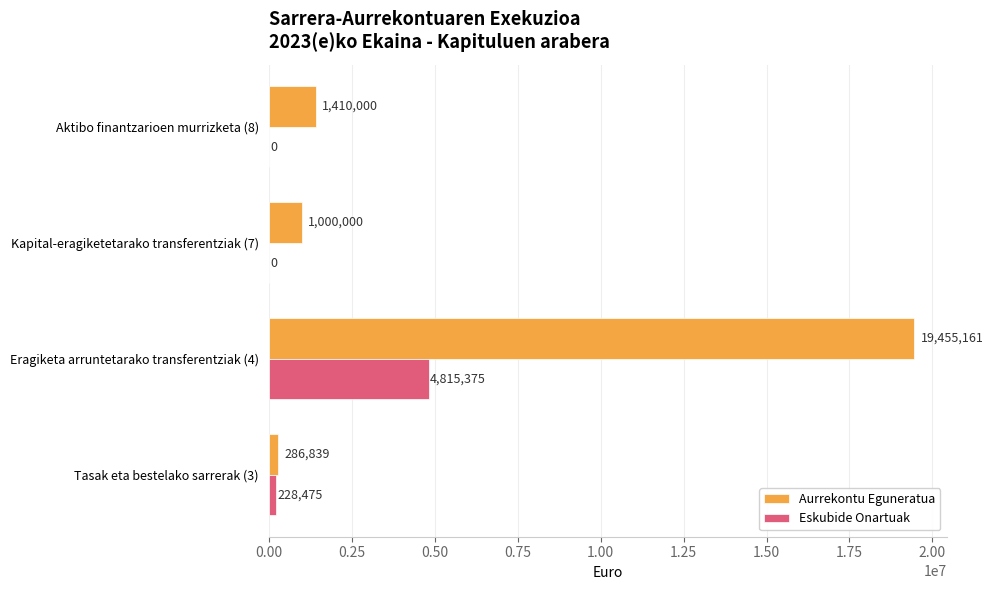

Between Eragiketa arruntetarako transferentziak (4) and Kapital-eragiketetarako transferentziak (7), which series saw the biggest shift?

Aurrekontu Eguneratua